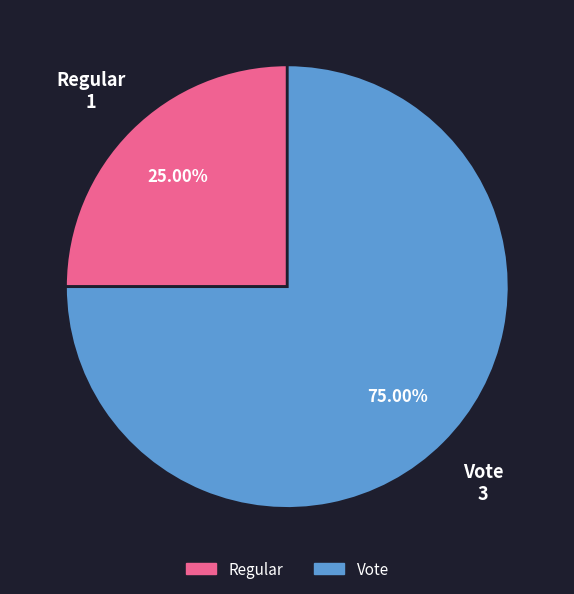

Is there any slice that represents more than half of the pie?

Yes